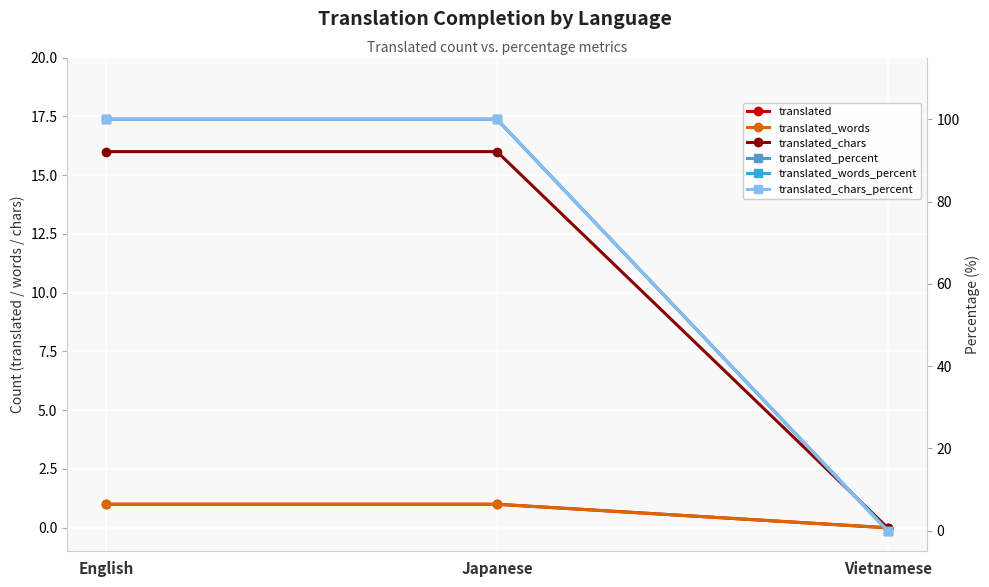

At how many categories does at least one series exceed 25?

2